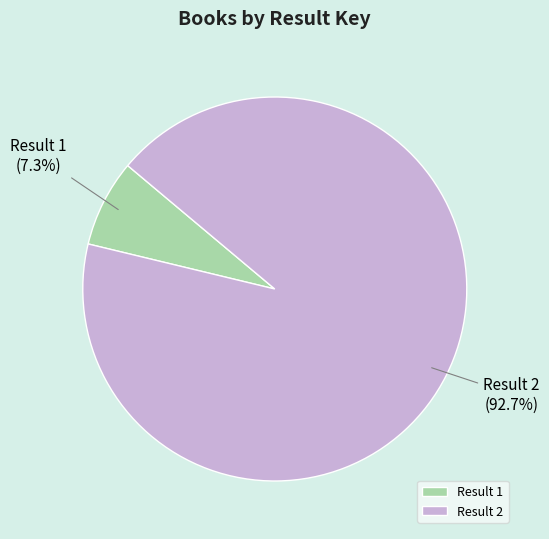

How many slices are in this pie chart?

2